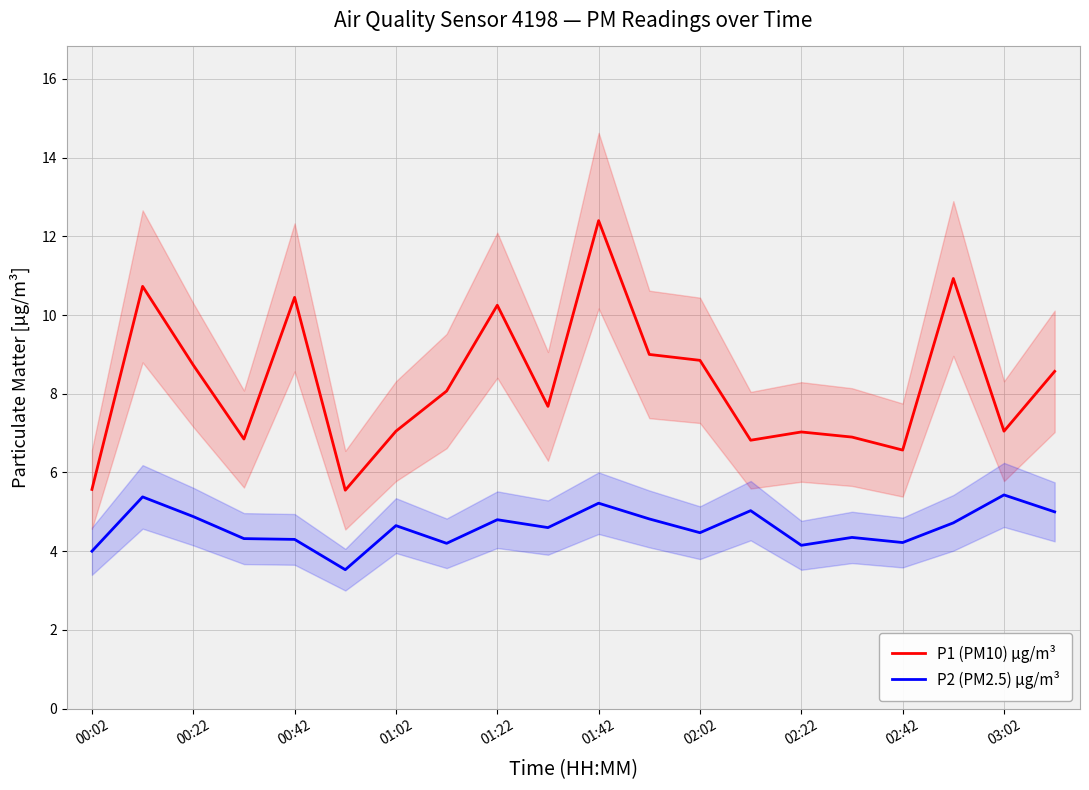

Which series has the widest spread of values?

P1 (PM10) µg/m³